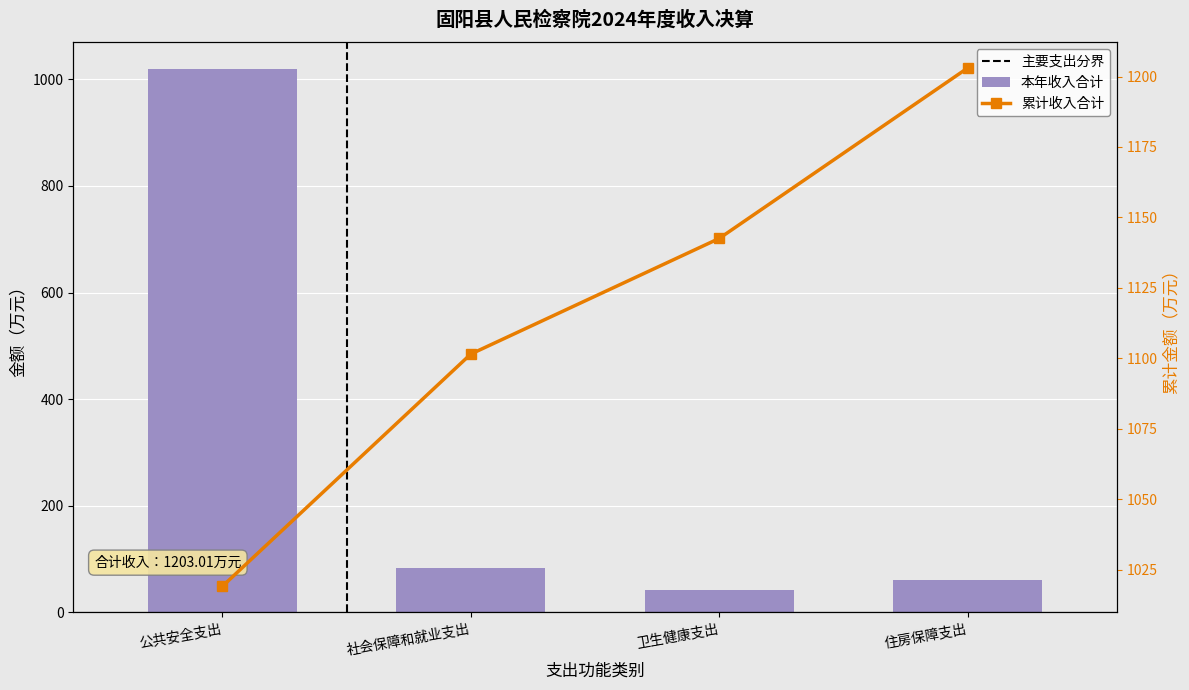

What is the average value?

300.8